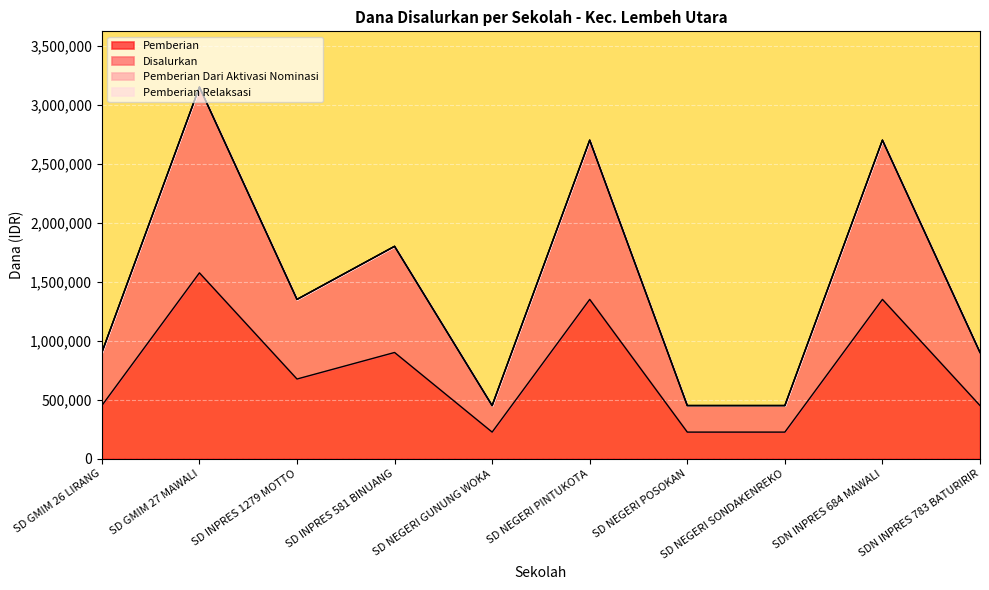

Does the chart display data point markers on the line(s)?

No